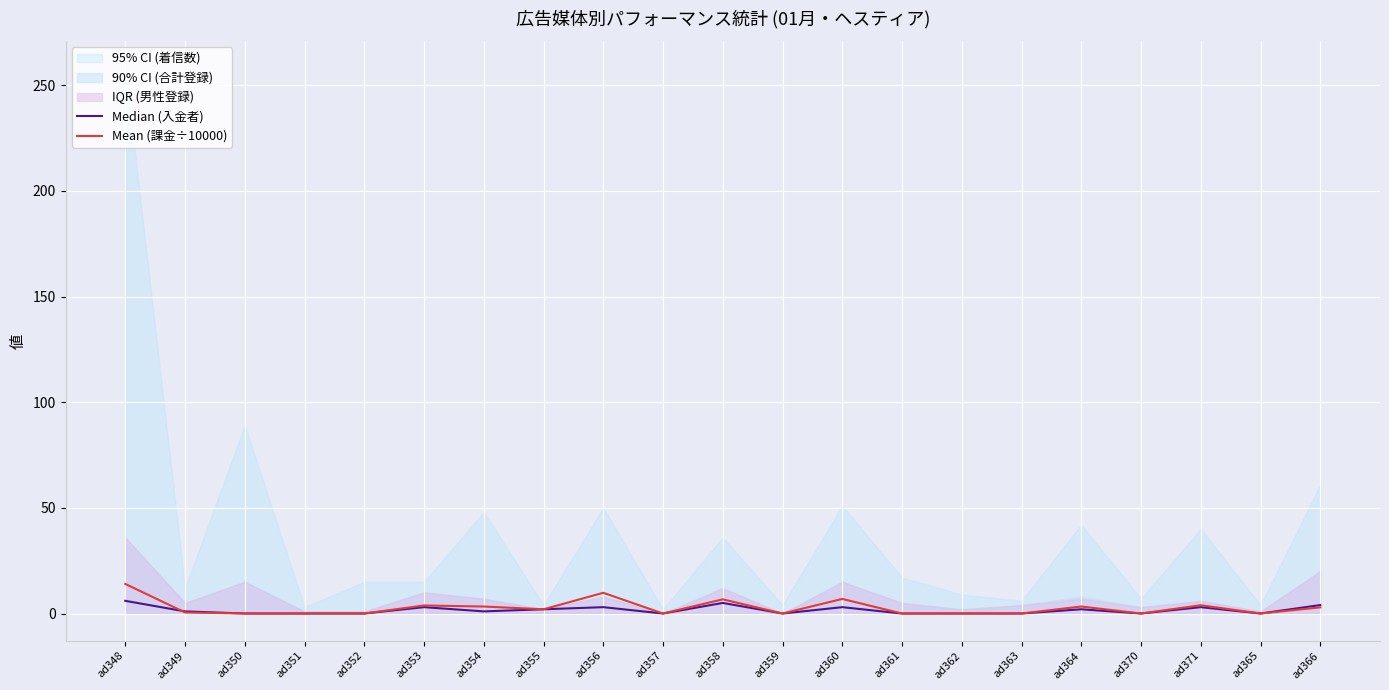

Reading left to right, list all the values displayed in this chart.

Median (入金者): 6.0	1.0	0.0	0.0	0.0	3.0	1.0	2.0	3.0	0.0	5.0	0.0	3.0	0.0	0.0	0.0	2.0	0.0	3.0	0.0	4.0
Mean (課金÷10000): 14.0	0.5	0.0	0.0	0.0	3.8	3.3	2.0	9.8	0.0	6.7	0.0	6.9	0.0	0.0	0.0	3.3	0.0	3.9	0.0	2.9